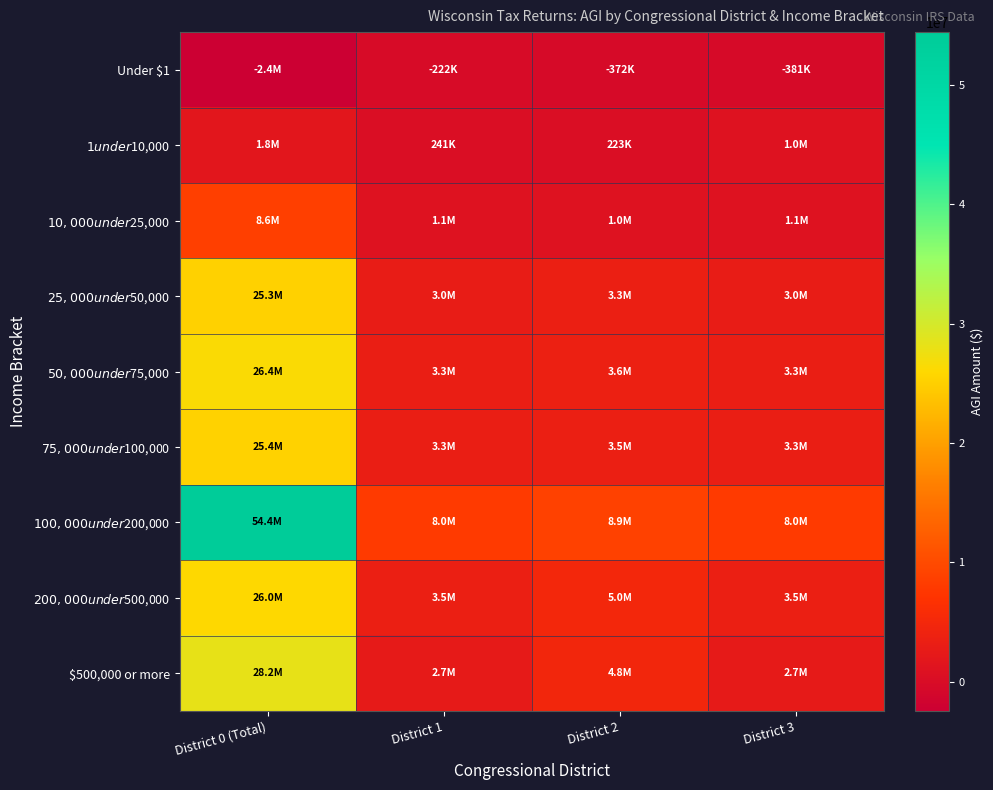

What is the spread (max minus min) of values at District 2?

9245626